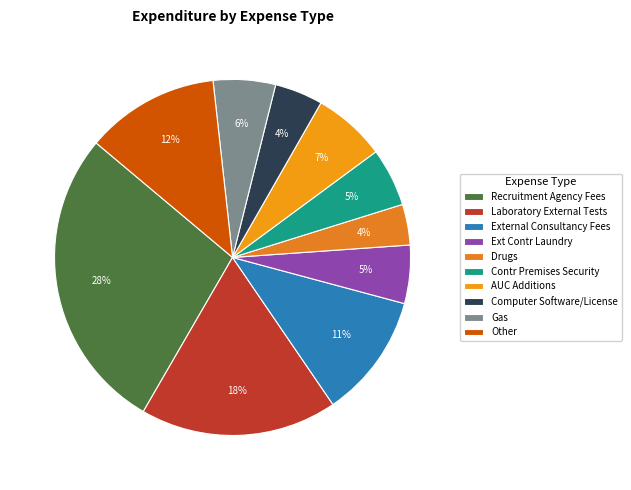

What is the change in value from Recruitment Agency Fees to Drugs?

-618563.7